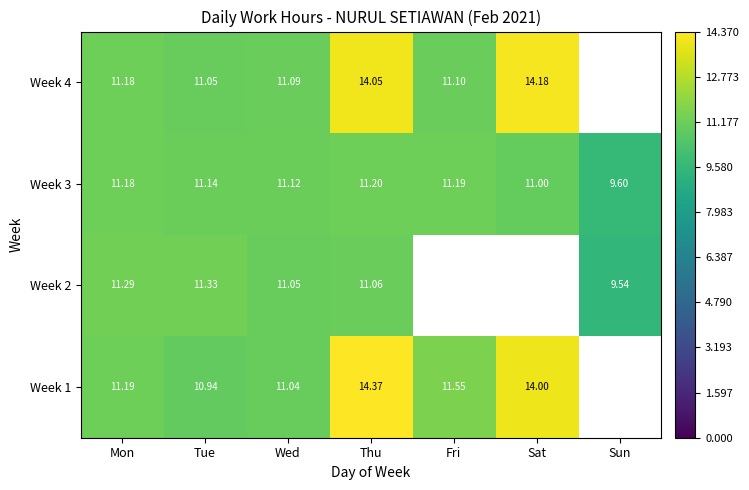

Which category has the lowest value in the Week 3 series?

Sun